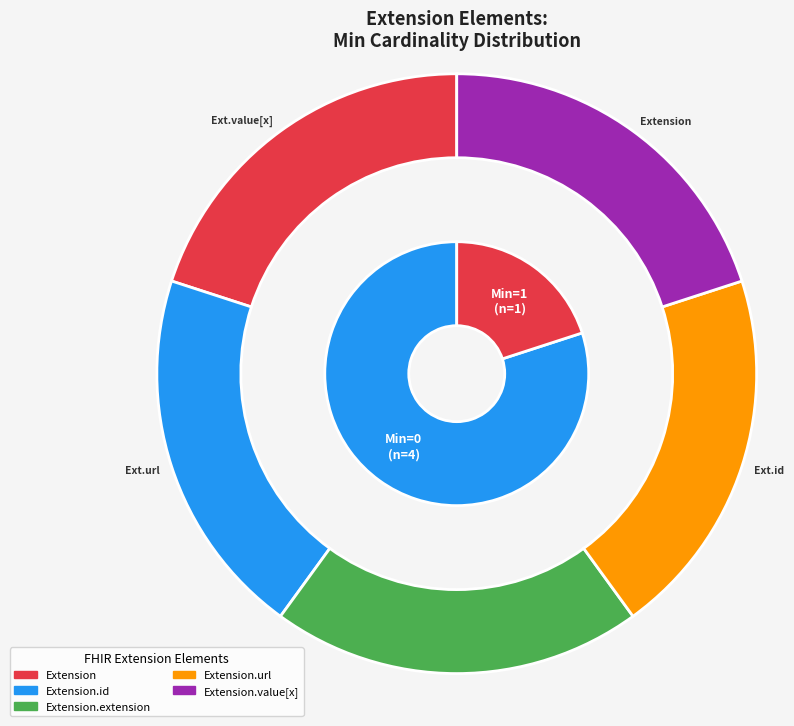

Count the number of slices in the pie.

5